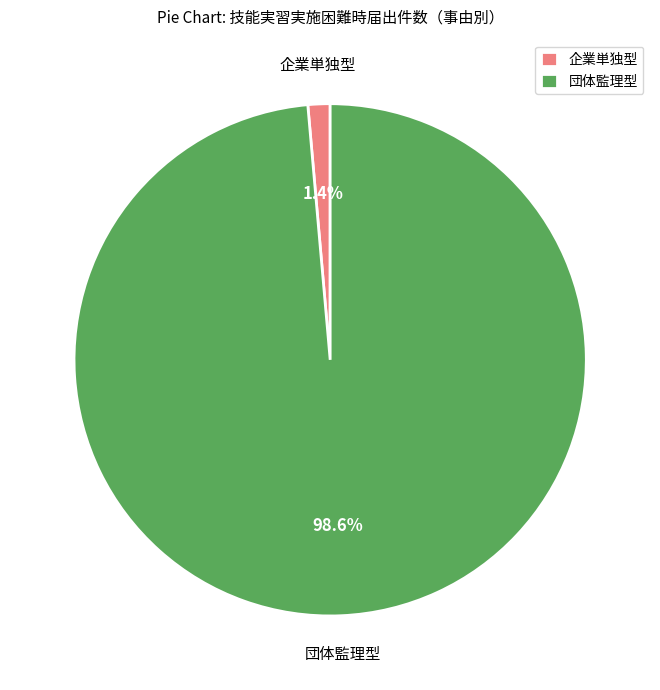

Between 企業単独型 and 団体監理型, which is larger?

団体監理型